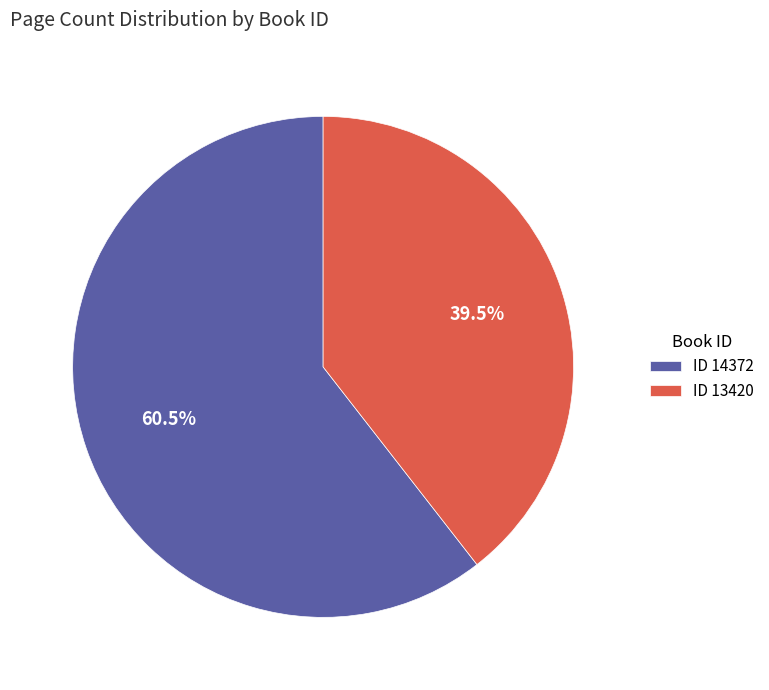

Is there any slice that represents more than half of the pie?

Yes